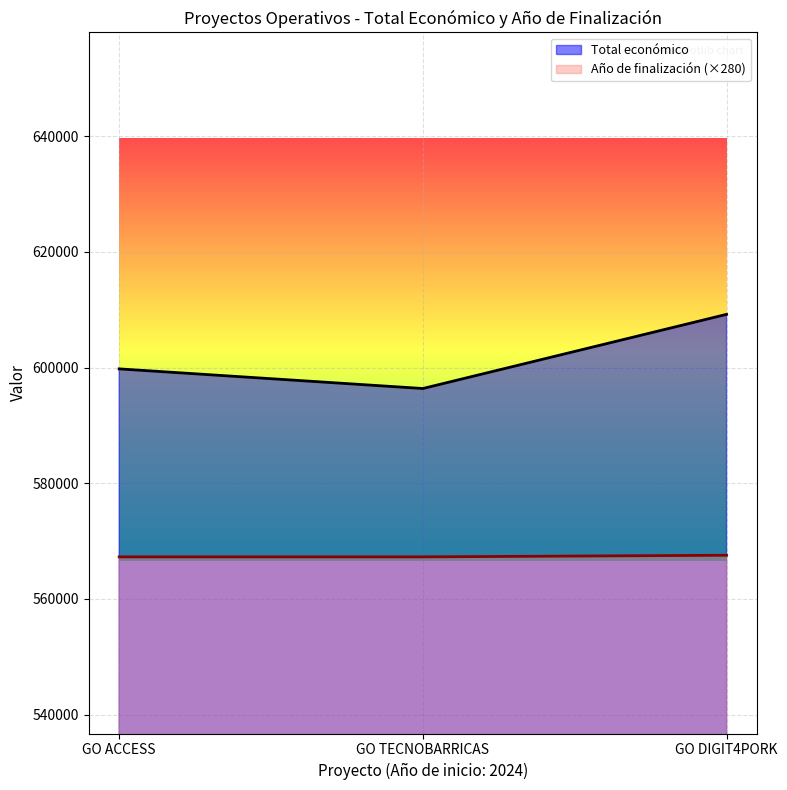

What is the value of the Total económico point at the 2nd from the left?

596384